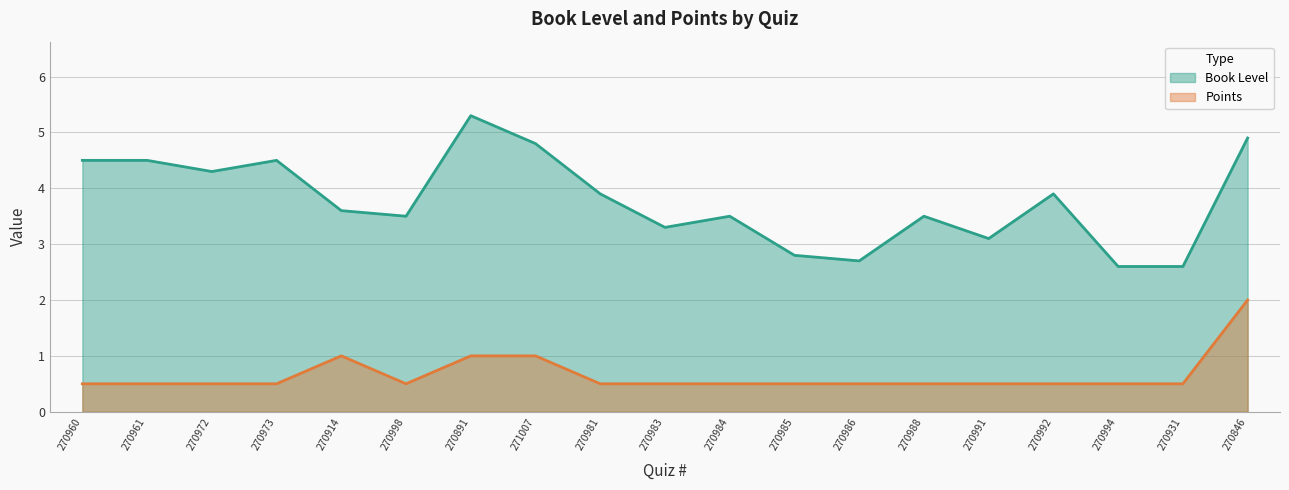

What is the sum of all Book Level values?

71.8